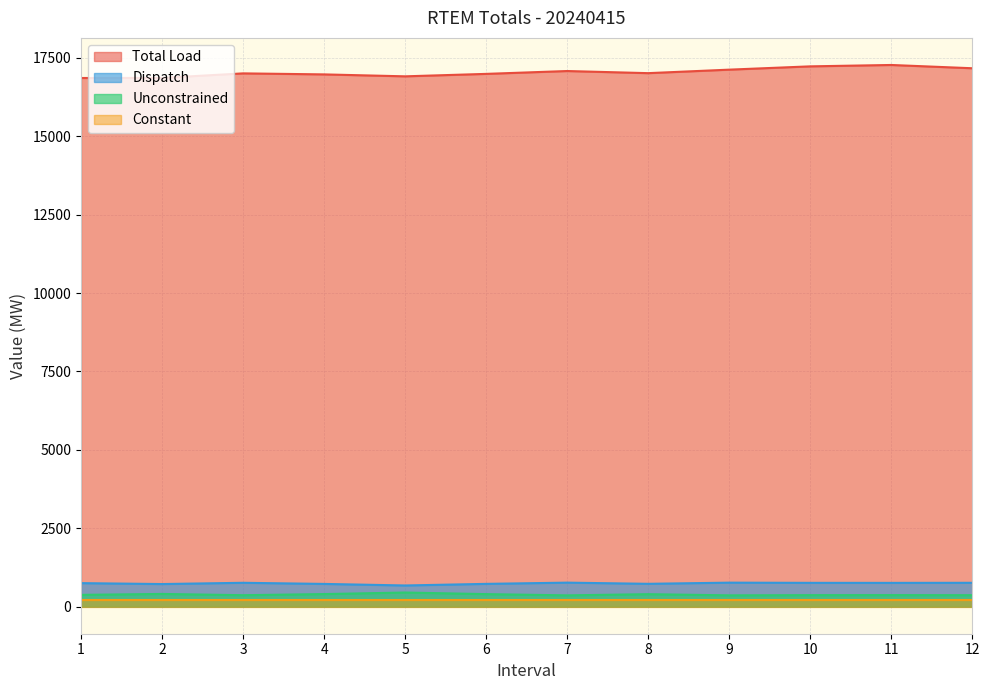

What is the sum of all Dispatch values?

8890.0